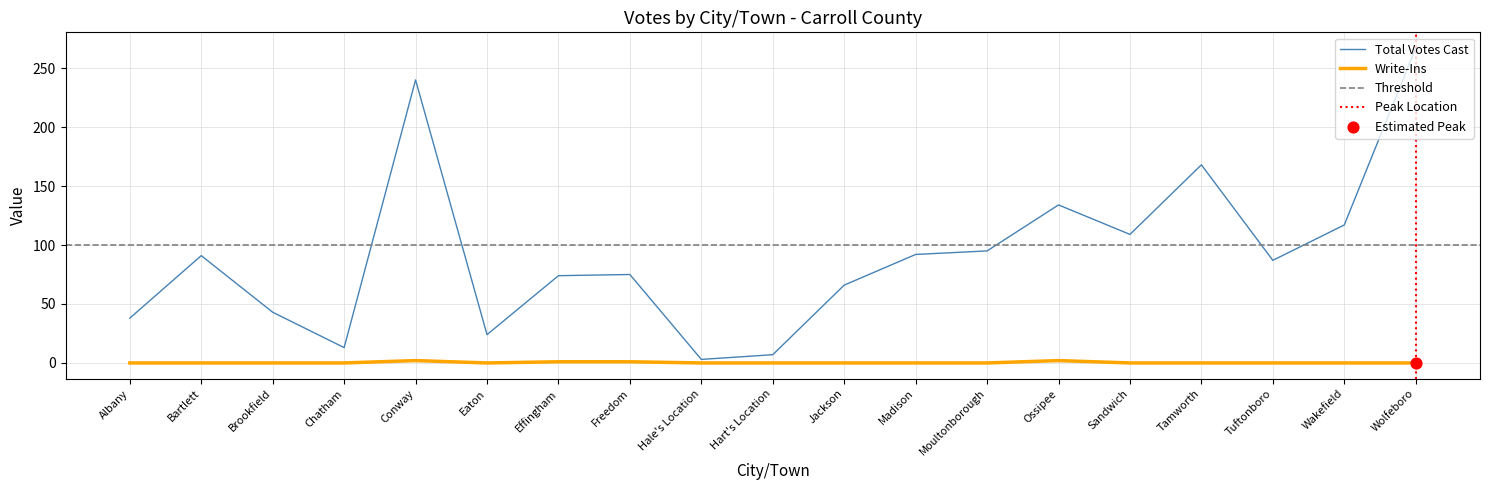

Which series reaches the minimum Y coordinate?

Write-Ins